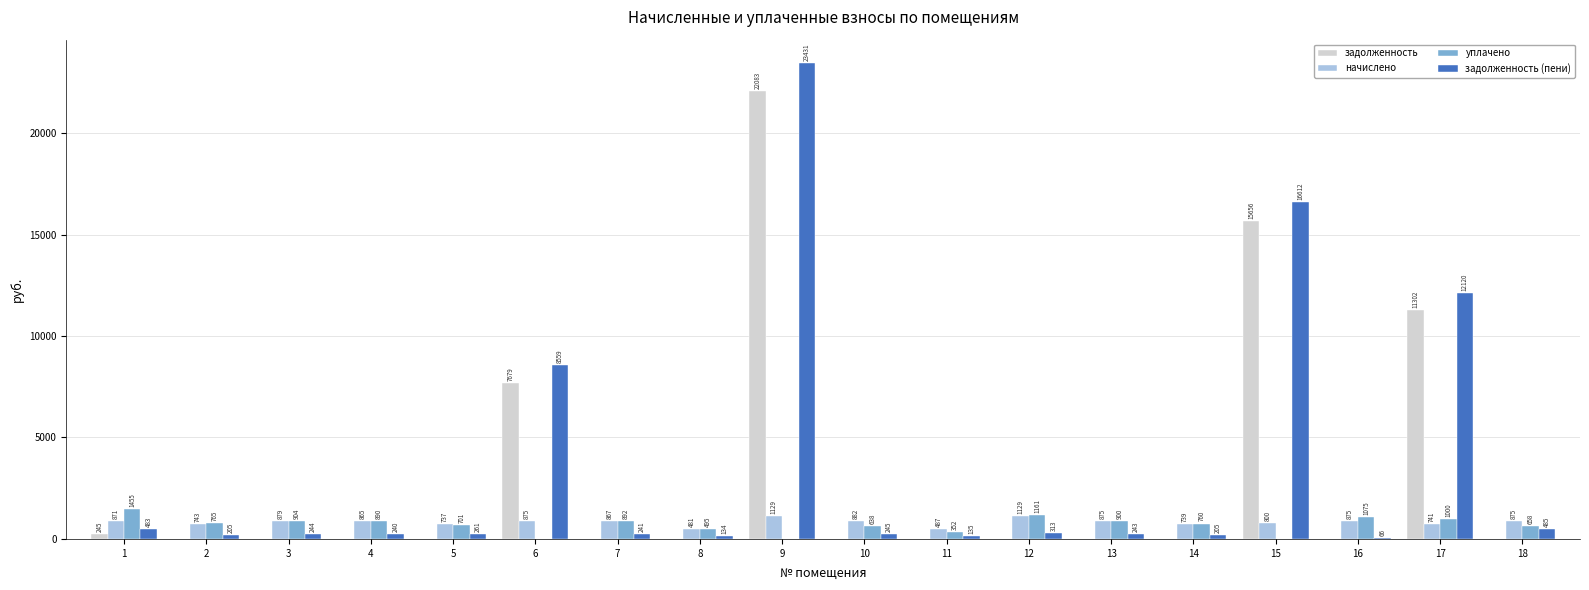

How many data points in начислено are above 870?

9